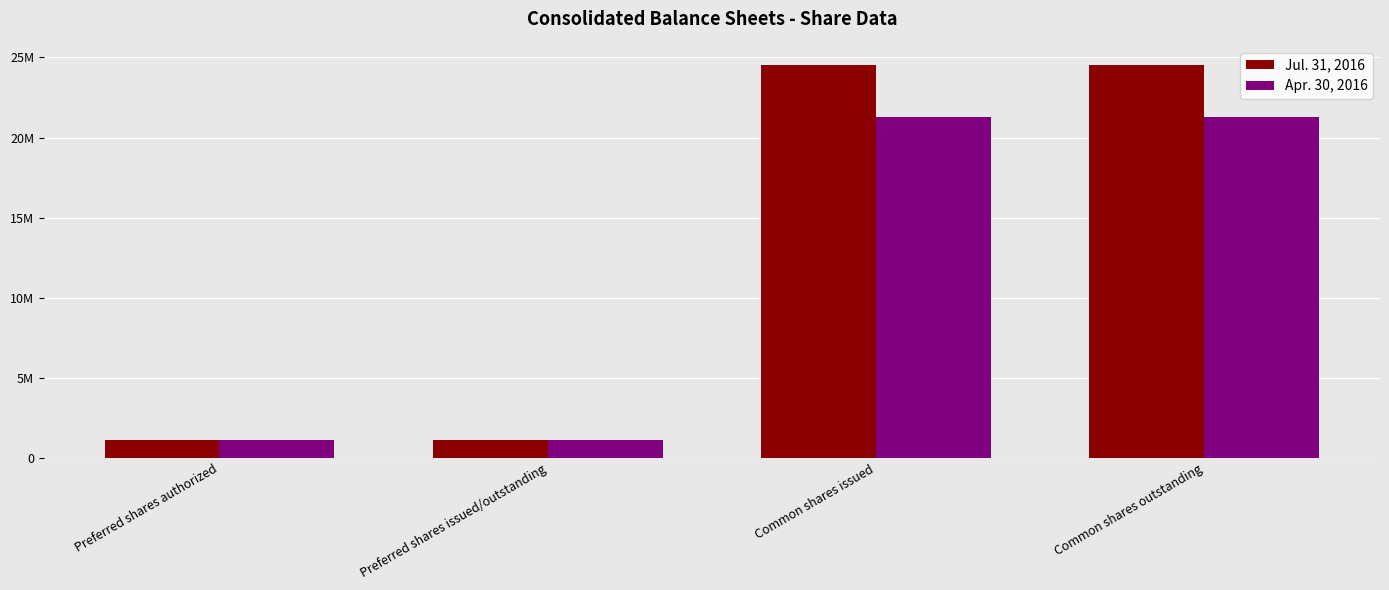

What is the label of the 1st bar from the right?

Common shares outstanding